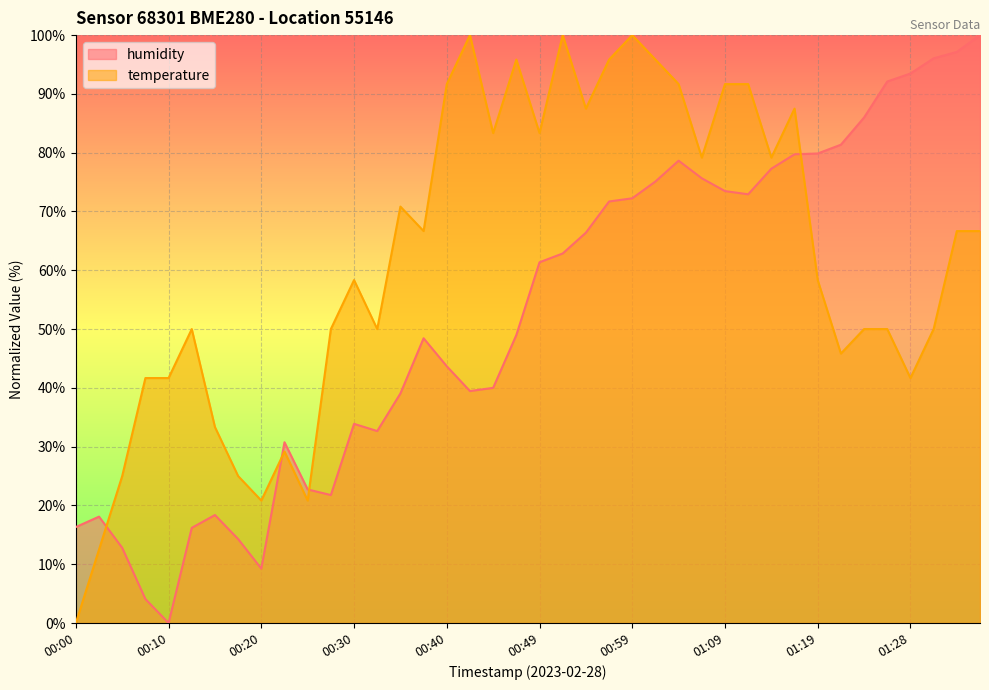

The temperature series shows 15.4 at 00:13. True or false?

False